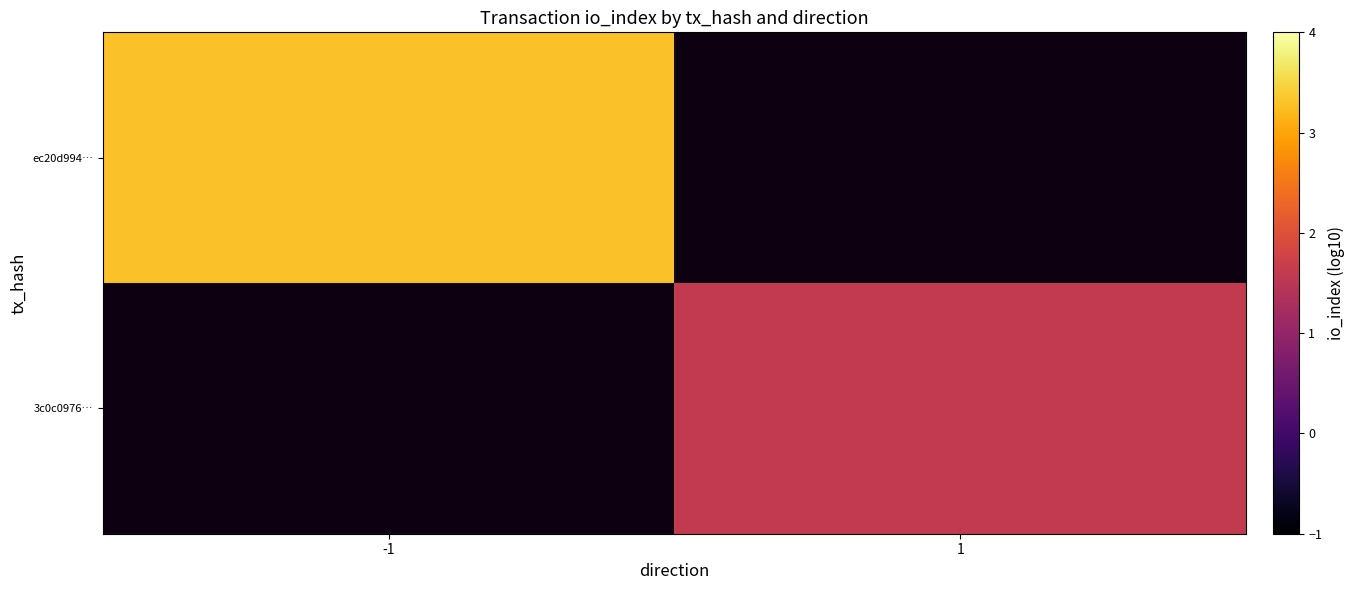

Is the value of ec20d994… at 1 greater than the value of 3c0c0976… at 1?

No